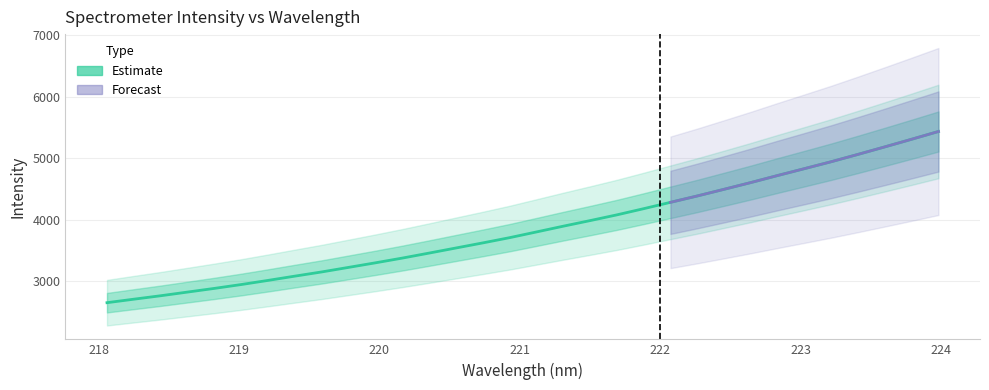

What is the difference between the values at 220.1623 and 218.8244?

493.1